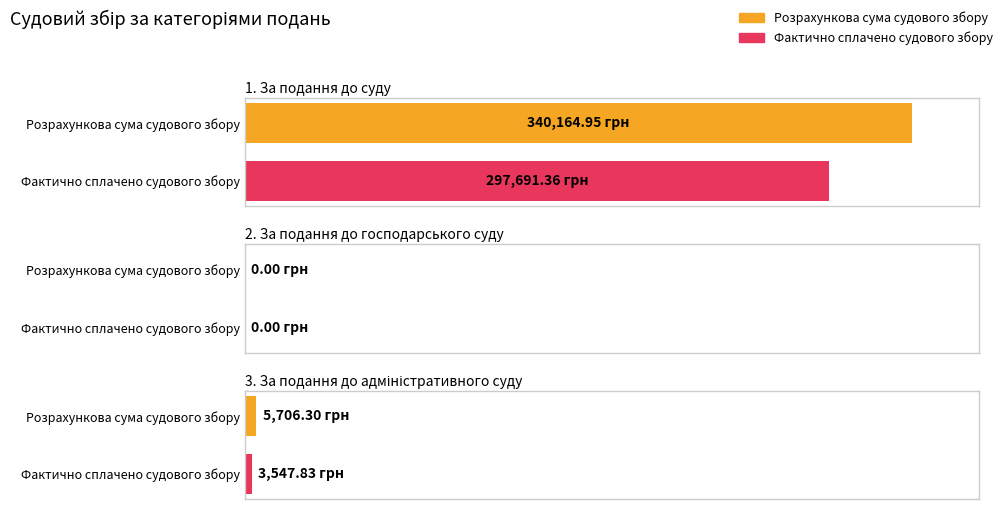

Is the value of Фактично сплачено судового збору at 3. За подання до адміністративного суду greater than the value of Розрахункова сума судового збору at 1. За подання до суду?

No